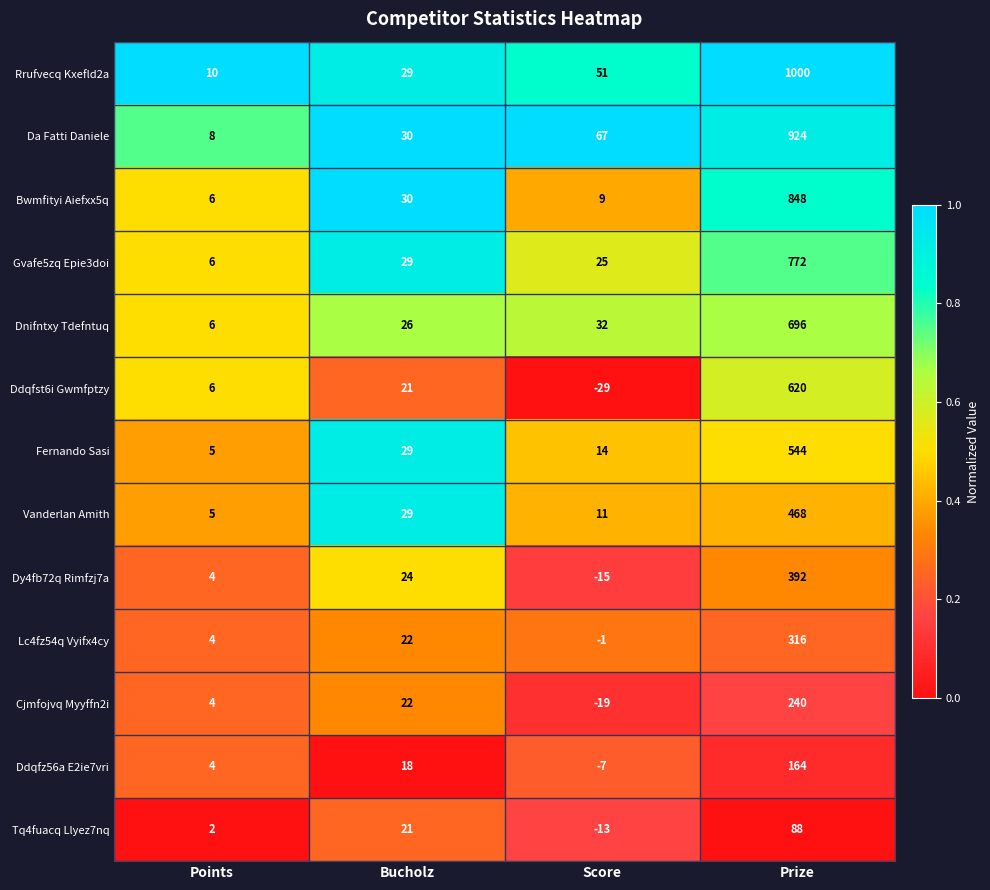

Which series has the widest spread of values?

Rrufvecq Kxefld2a